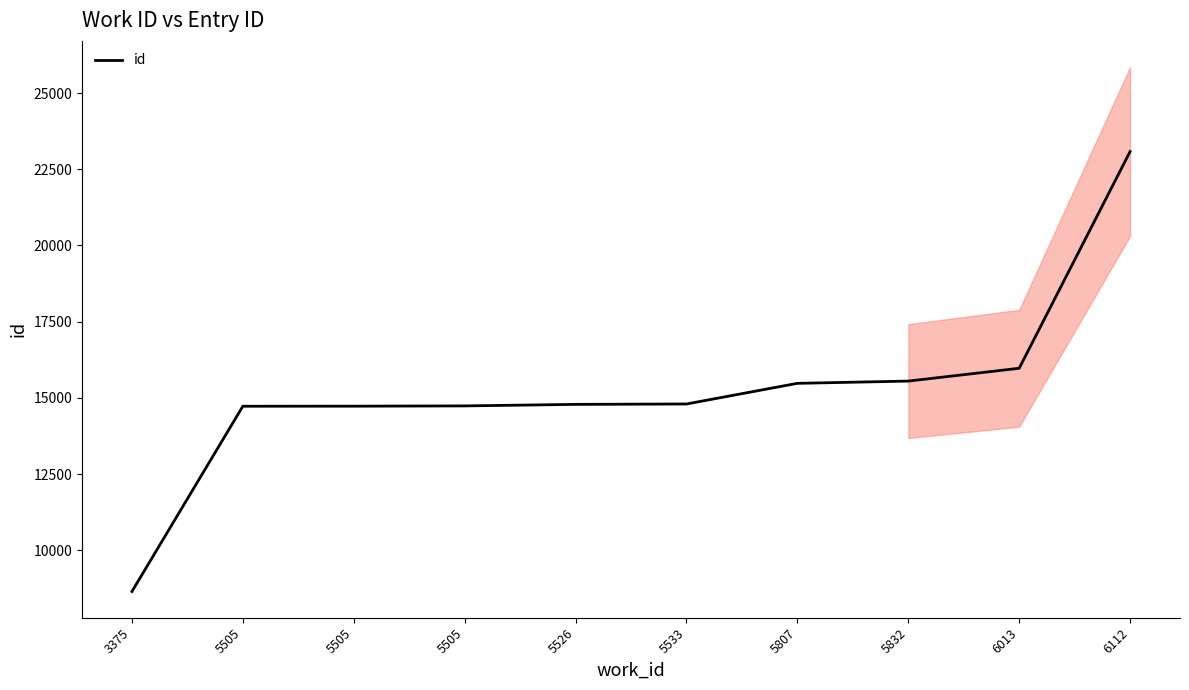

True or false: the data shows 5828 at 3375.

False